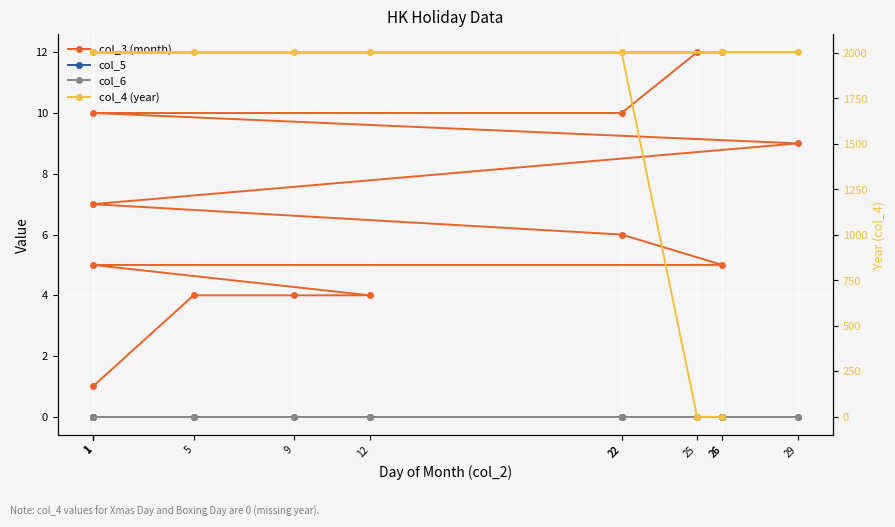

Reading left to right, list all the values displayed in this chart.

col_3 (month): 1=1	5=4	9=4	12=4	1=5	26=5	22=6	1=7	29=9	1=10	22=10	25=12	26=12
col_5: 1=0	5=0	9=0	12=0	1=0	26=0	22=0	1=0	29=0	1=0	22=0	25=0	26=0
col_6: 1=0	5=0	9=0	12=0	1=0	26=0	22=0	1=0	29=0	1=0	22=0	25=0	26=0
col_4 (year): 1=2004	5=2004	9=2004	12=2004	1=2004	26=2004	22=2004	1=2004	29=2004	1=2004	22=2004	25=0	26=0